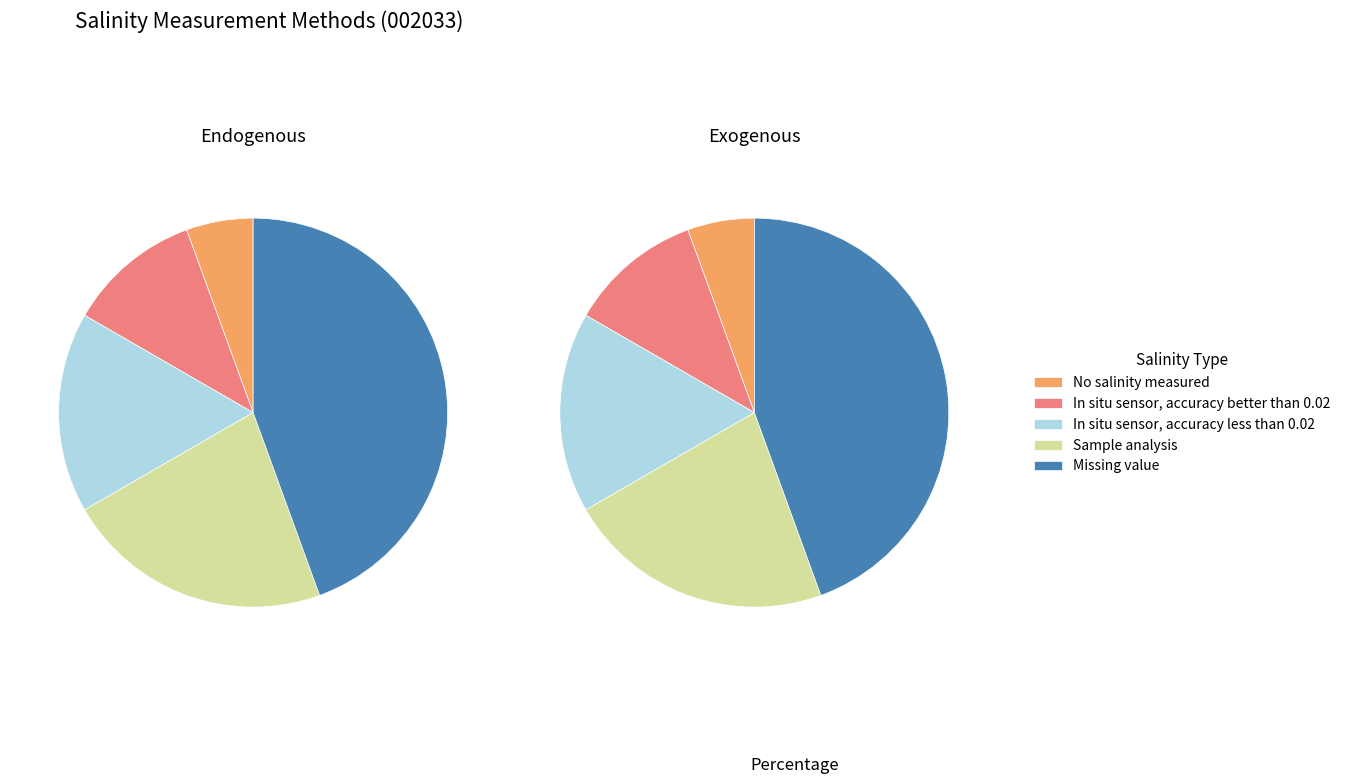

How many slices are in this pie chart?

5